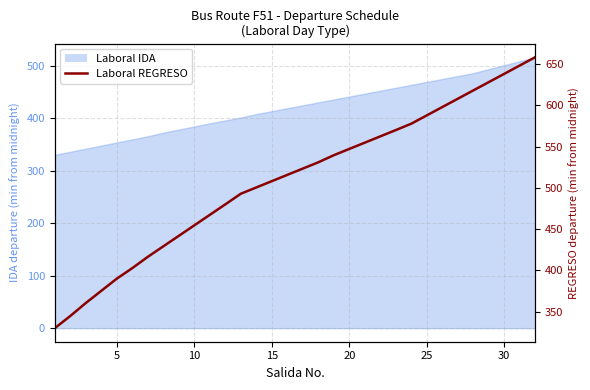

What is the difference between the maximum and second lowest values?

313.6